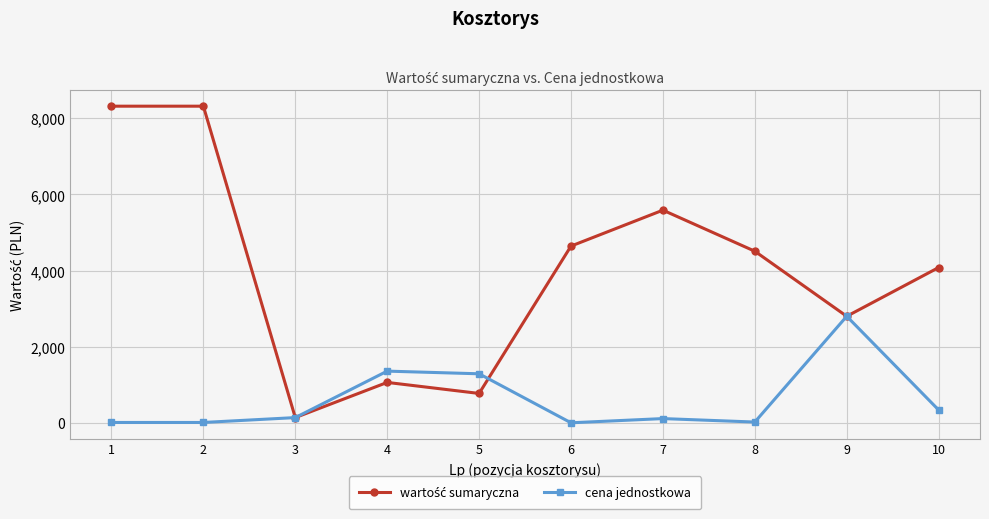

At how many categories does at least one series exceed 5344?

3